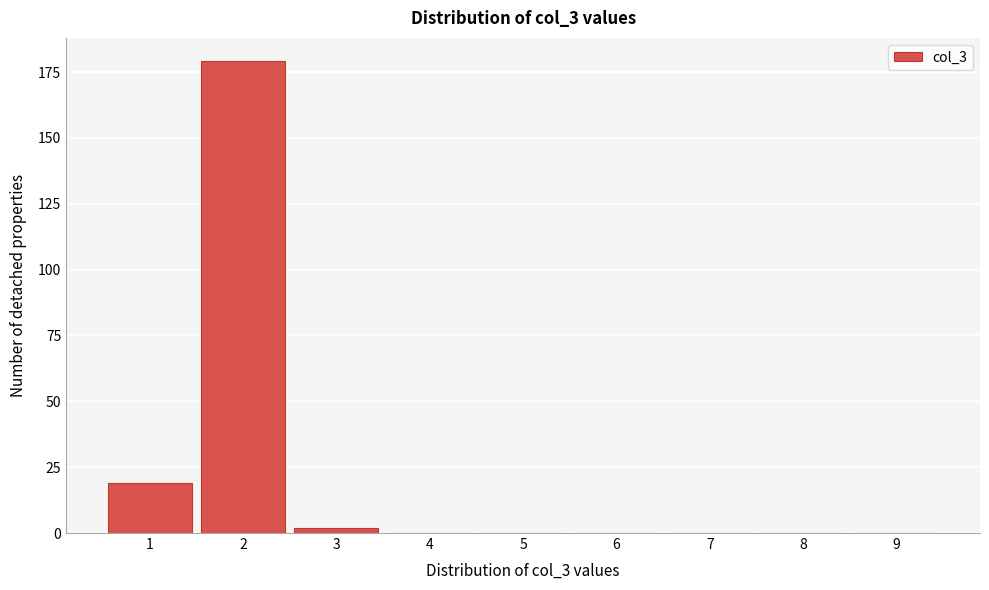

Reading right to left, list all the values displayed in this chart.

9=0	8=0	7=0	6=0	5=0	4=0	3=2	2=179	1=19